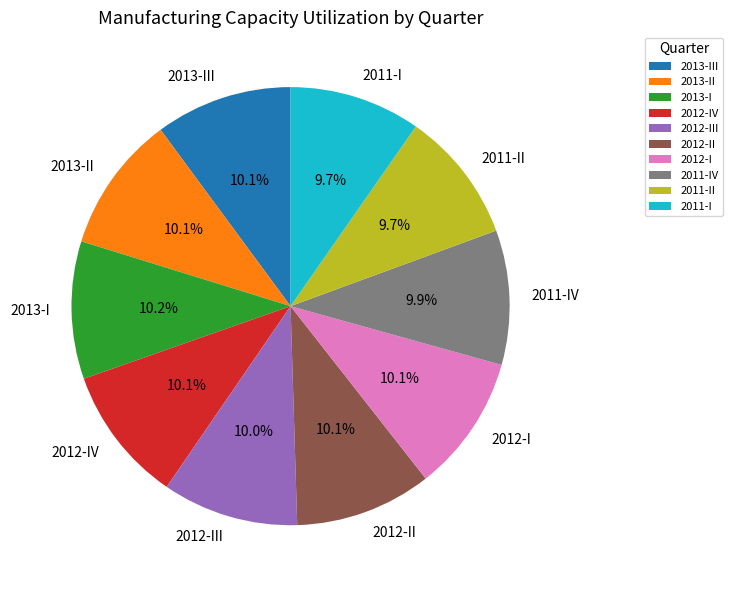

What percentage is NOT represented by 2011-I?

90.3%